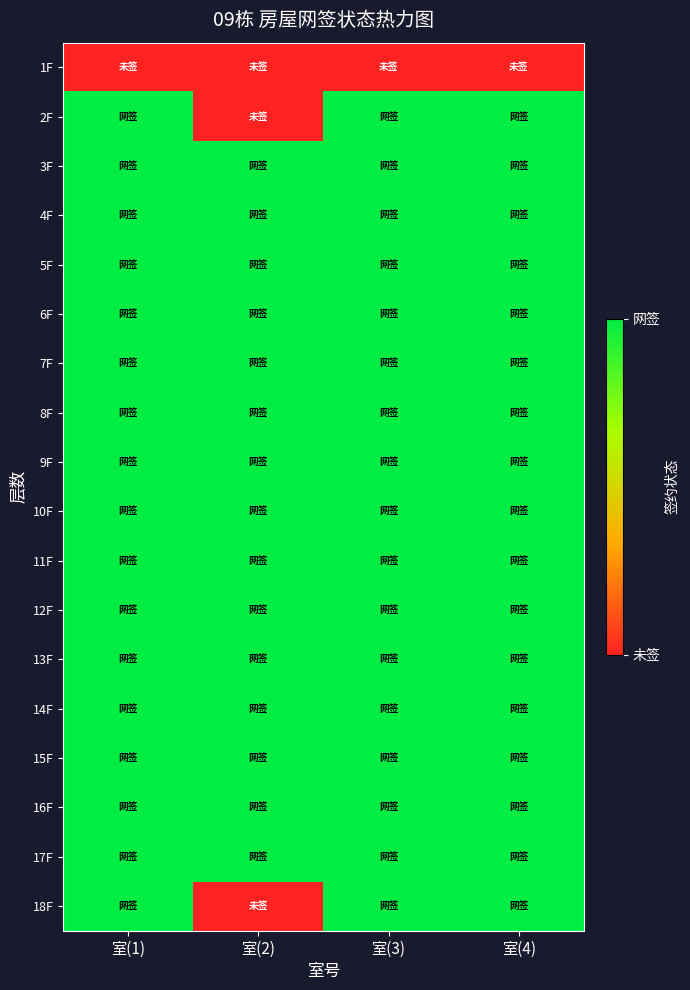

Which label corresponds to the largest value in the chart?

室(1)